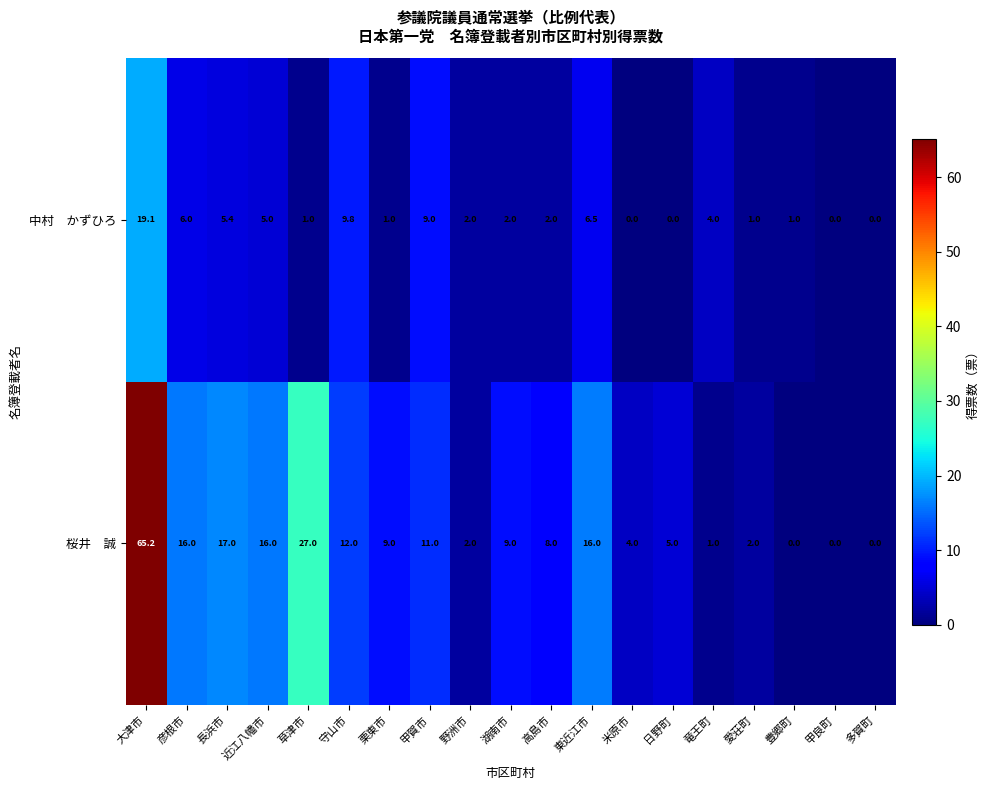

Which category has the highest value across all series?

大津市